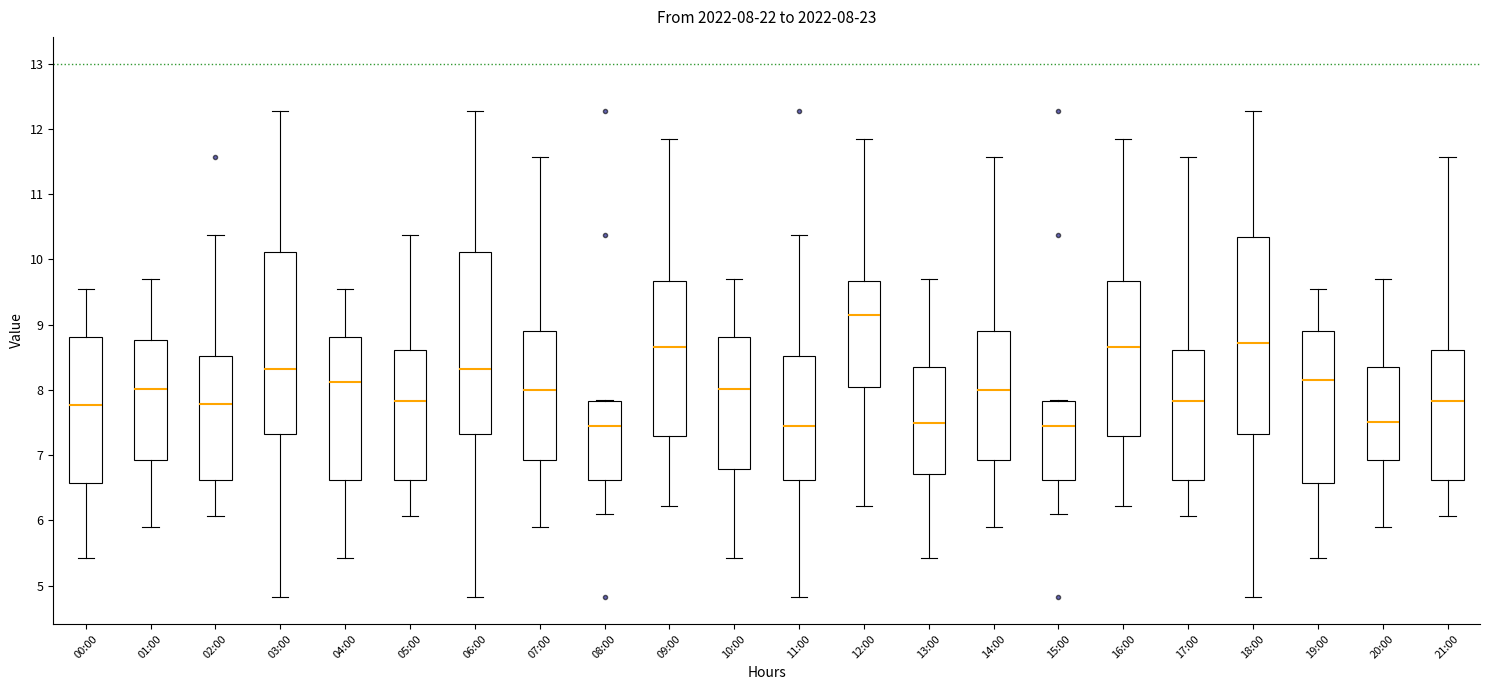

Which box is the tallest, from its lower edge to its upper edge?

18:00